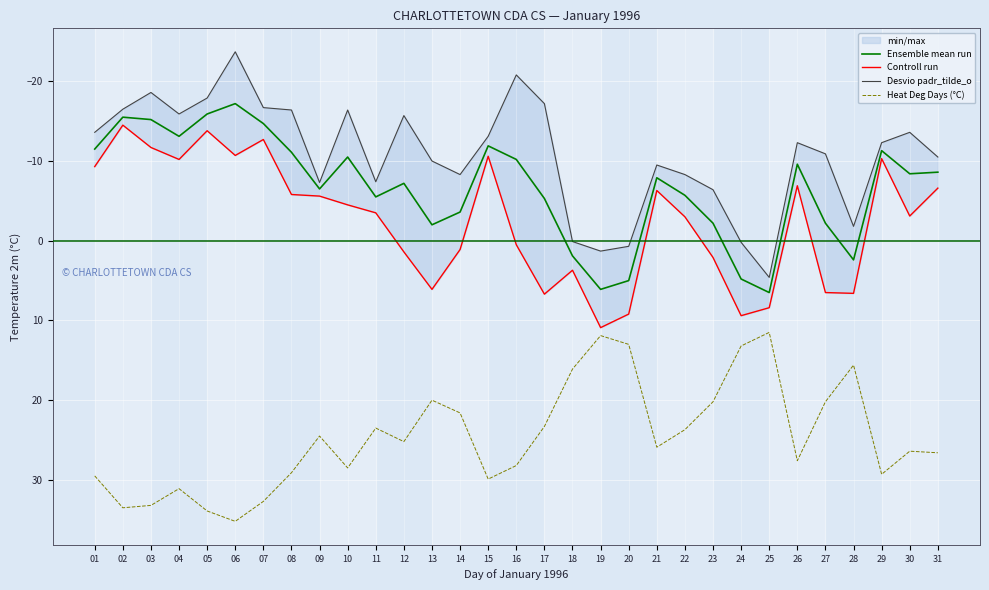

At which label does Ensemble mean run first exceed -7?

09